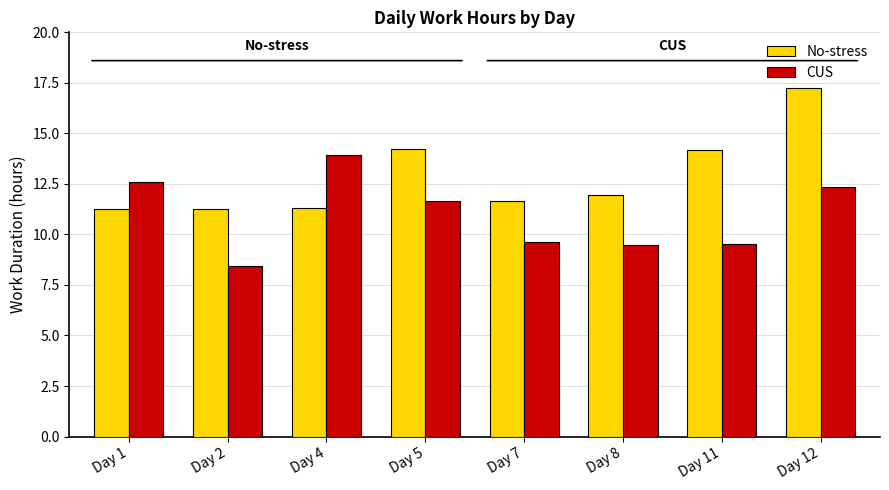

Does the chart contain stacked bars?

No